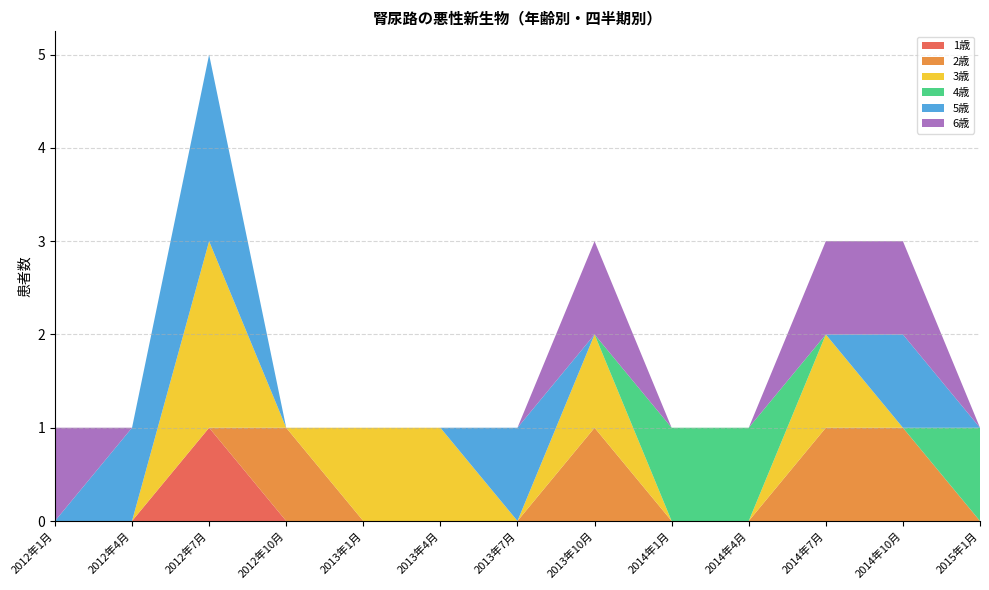

Reading left to right, what are all the values shown in this chart?

1歳: 0	0	1	0	0	0	0	0	0	0	0	0	0
2歳: 0	0	0	1	0	0	0	1	0	0	1	1	0
3歳: 0	0	2	0	1	1	0	1	0	0	1	0	0
4歳: 0	0	0	0	0	0	0	0	1	1	0	0	1
5歳: 0	1	2	0	0	0	1	0	0	0	0	1	0
6歳: 1	0	0	0	0	0	0	1	0	0	1	1	0